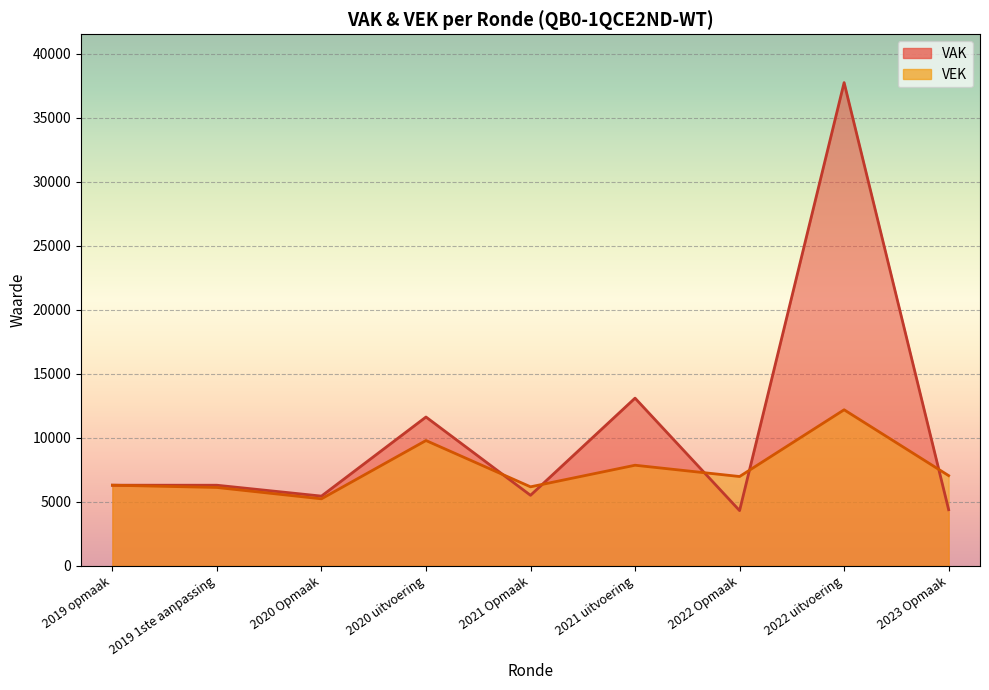

How many lines are shown in the chart?

2